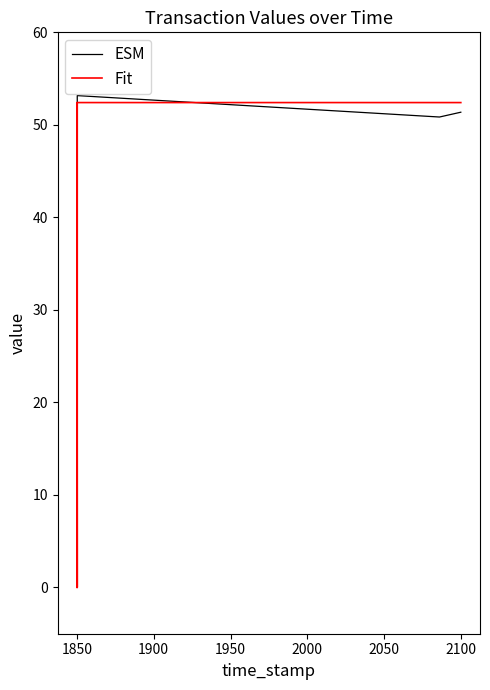

True or false: ESM and Fit cross at least once.

True